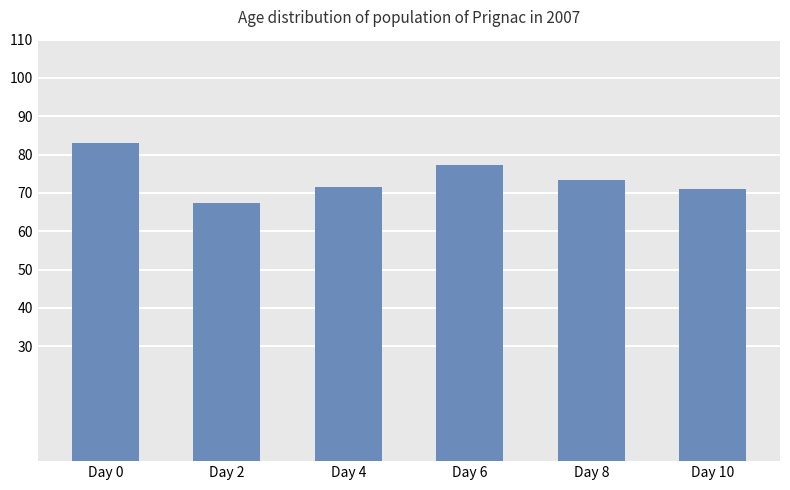

Is it true that the value at Day 2 is 23.2?

False